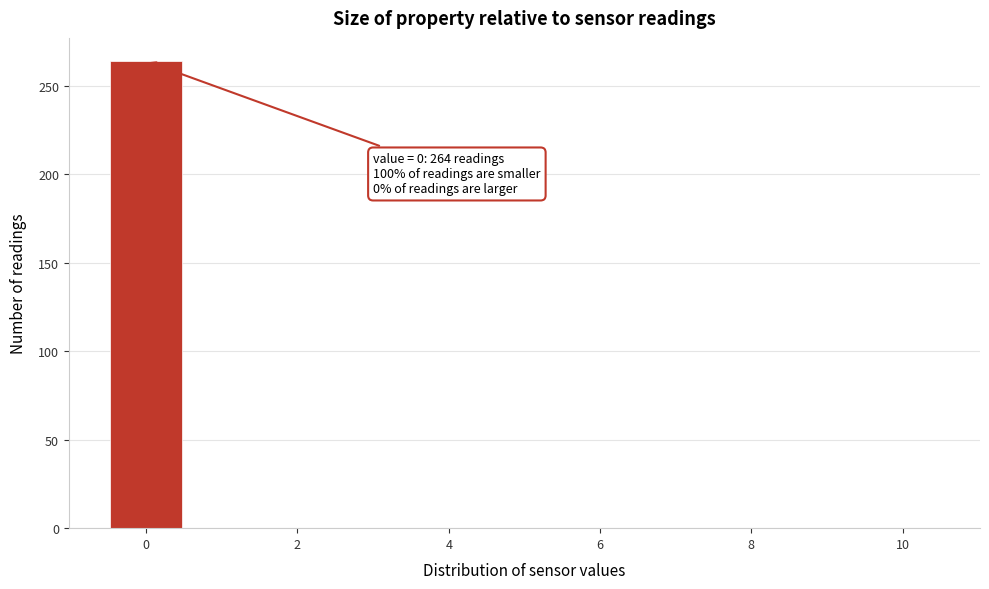

Over which range of the x-axis is the bar tallest?

-0.5 to 0.5